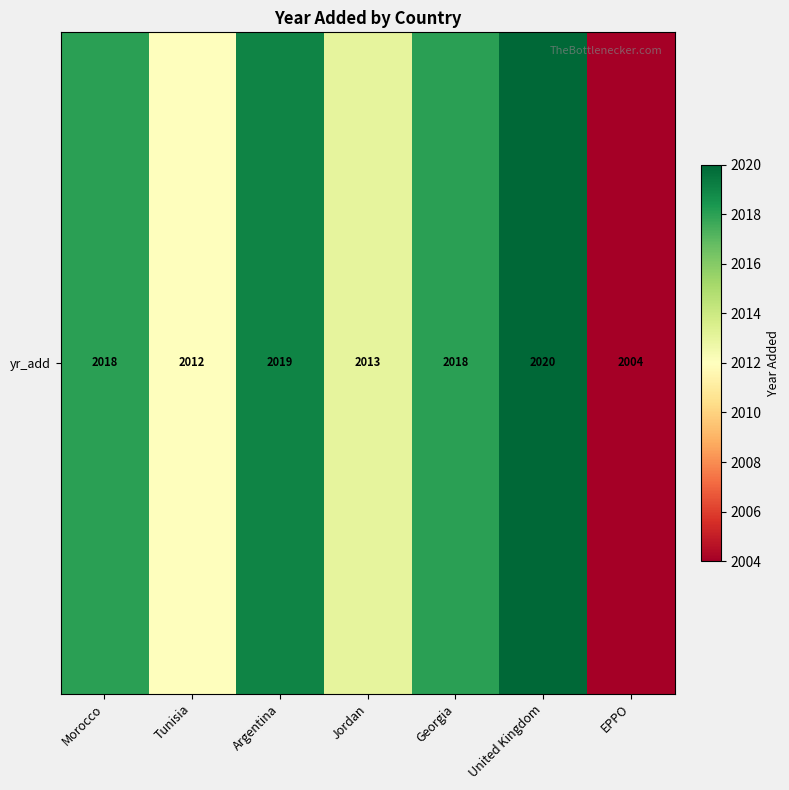

What is the difference between the second highest and second lowest values?

7